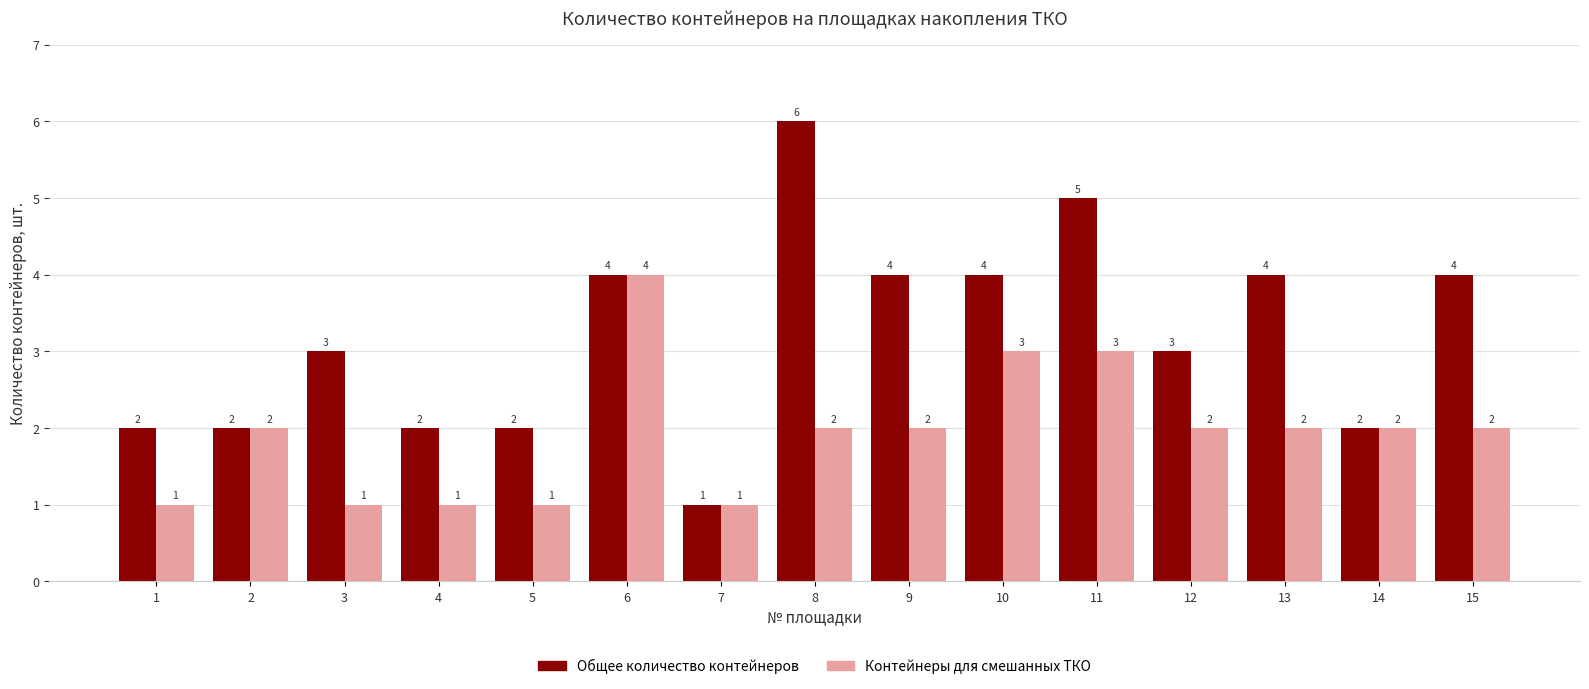

What is the lowest value of the Контейнеры для смешанных ТКО series?

1